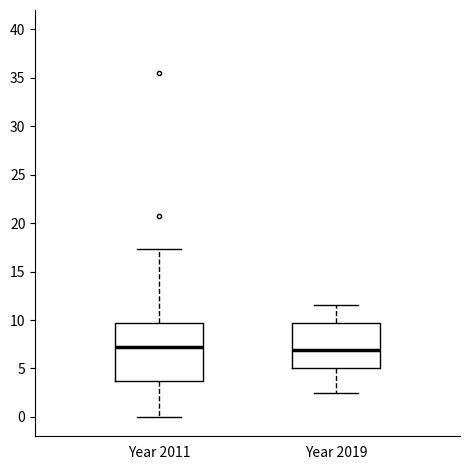

Where does the lower whisker of the box for Year 2019 end on the y-axis? The values are not printed on the chart, so give them approximately, as read against the axis.

2.5